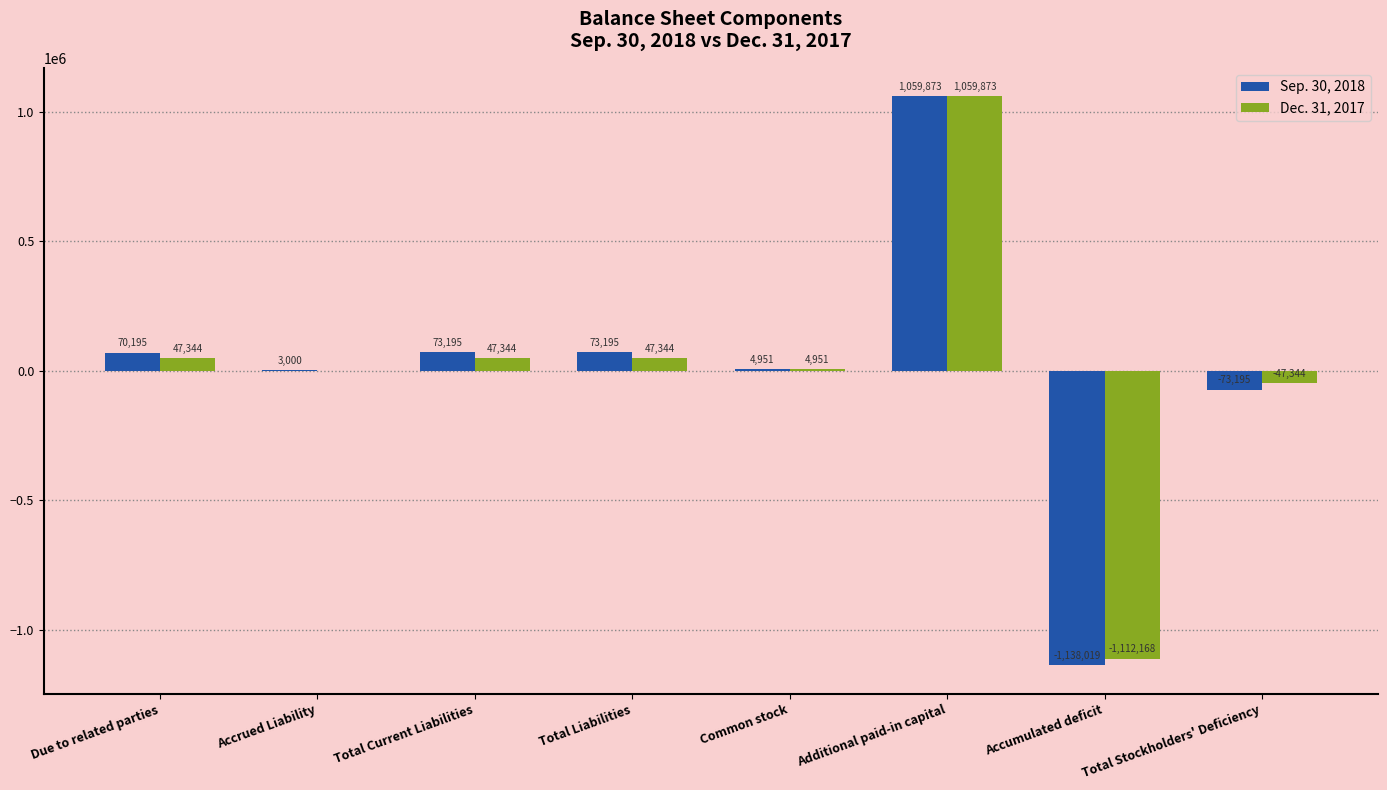

Between Accrued Liability and Total Stockholders' Deficiency, which series saw the biggest shift?

Sep. 30, 2018